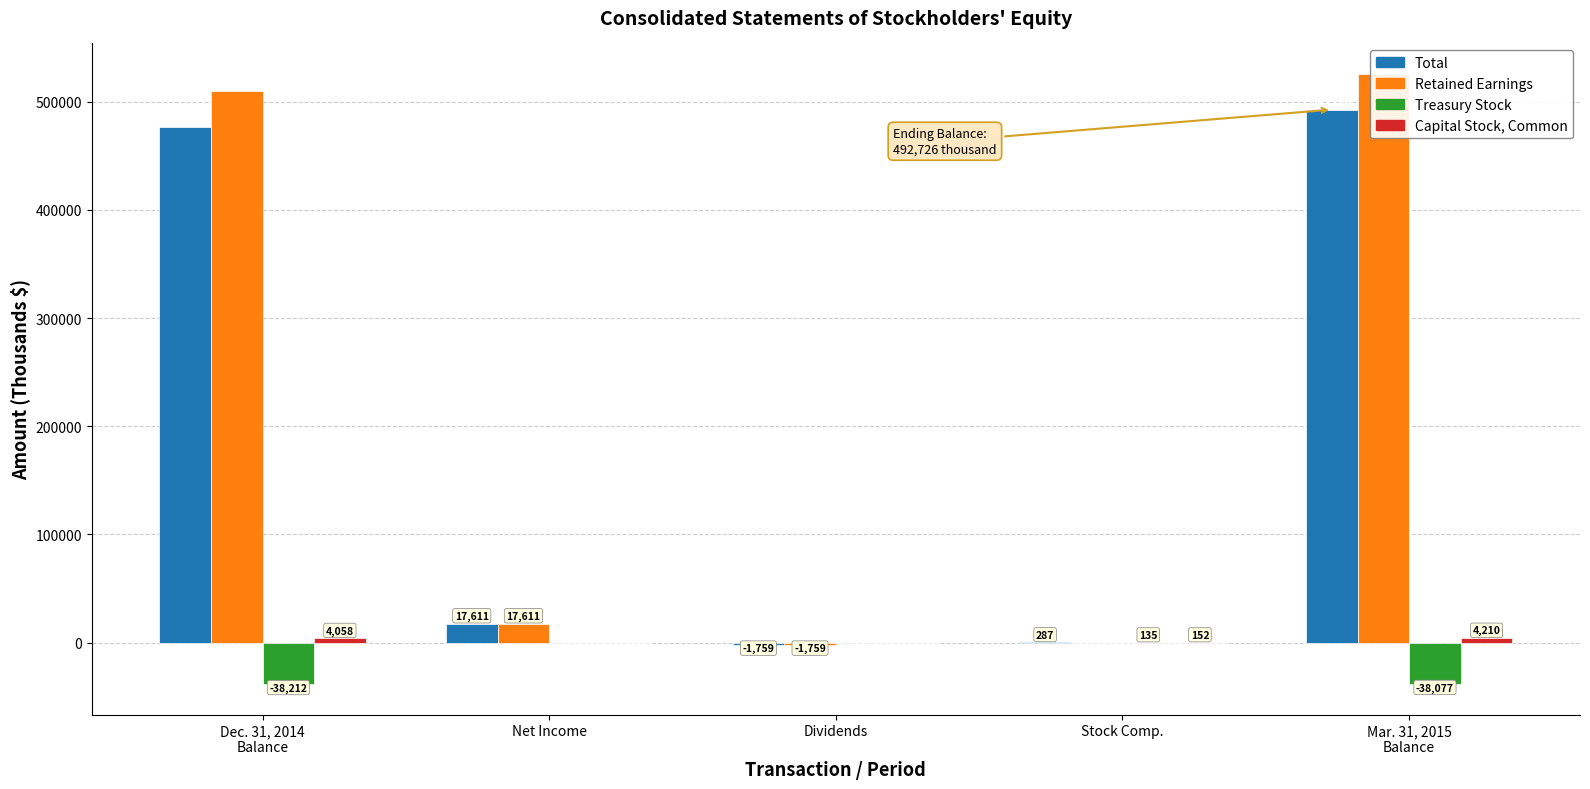

What is the spread (max minus min) of values at Mar. 31, 2015
Balance?

563763